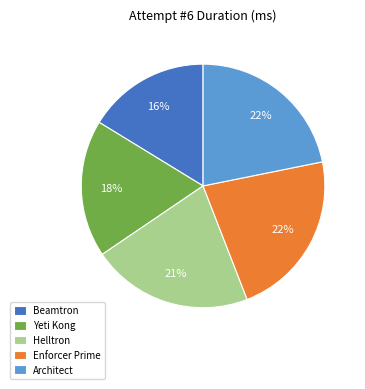

What is the ratio of the value at Helltron to the value at Yeti Kong?

1.2